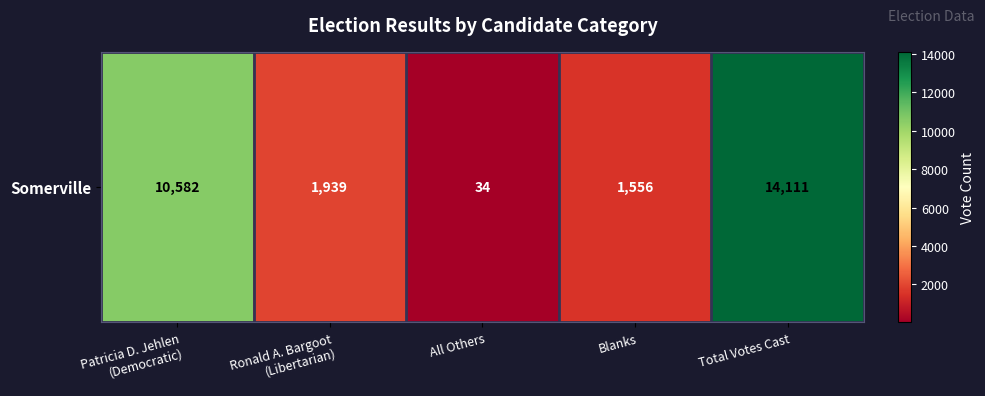

Count the number of categories in the chart.

5